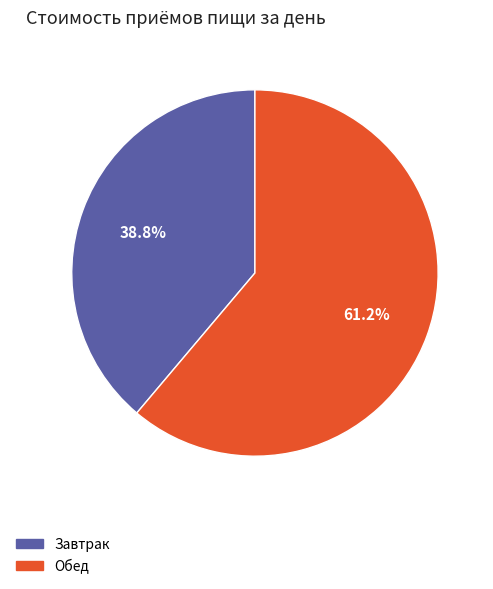

Is there a majority slice in this chart?

Yes